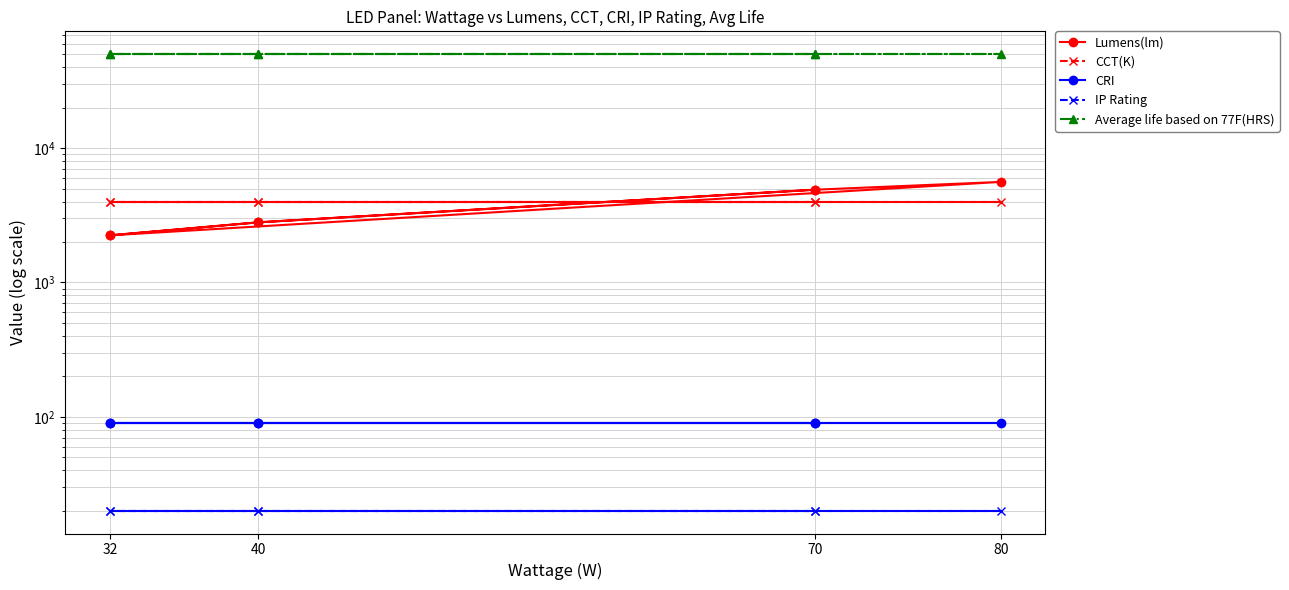

At which category does the chart reach its minimum across all series?

32